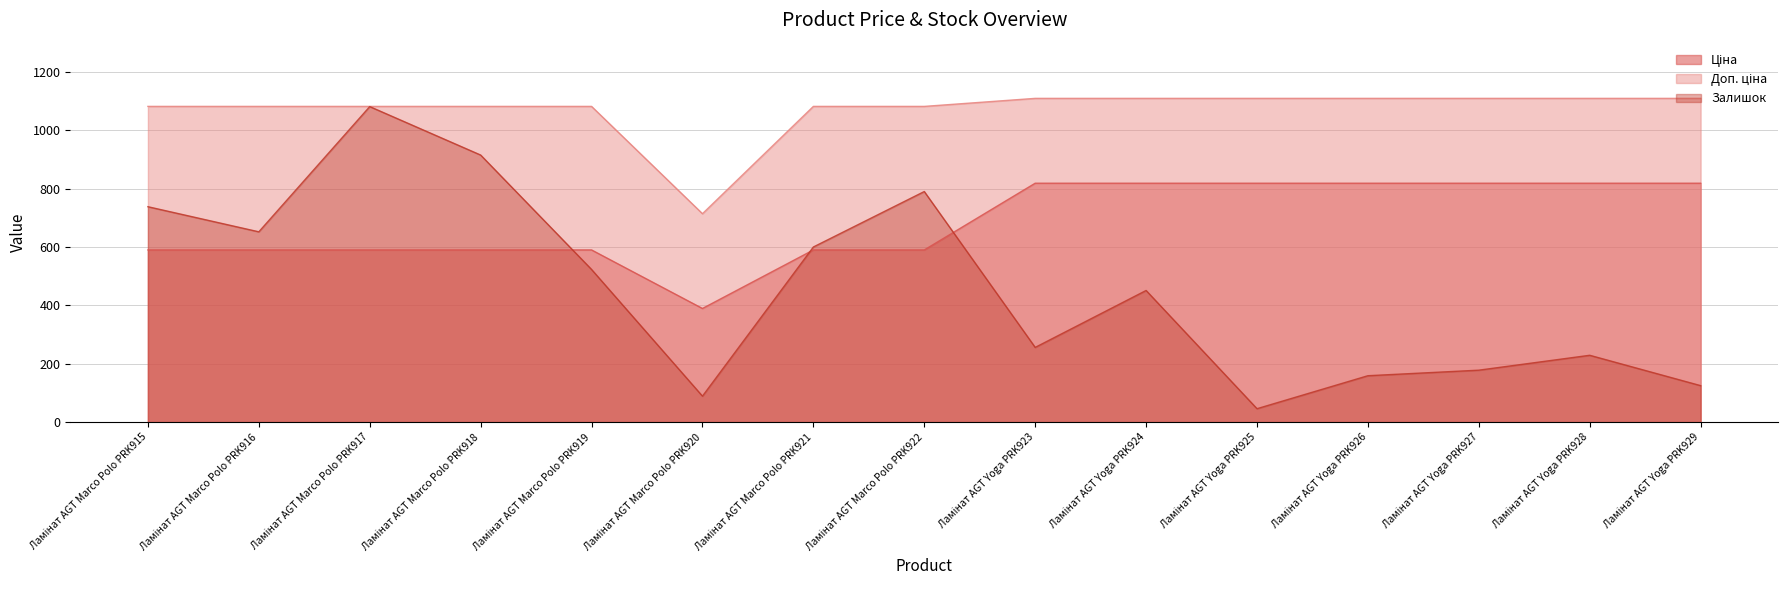

True or false: Доп. ціна and Ціна cross at least once.

False